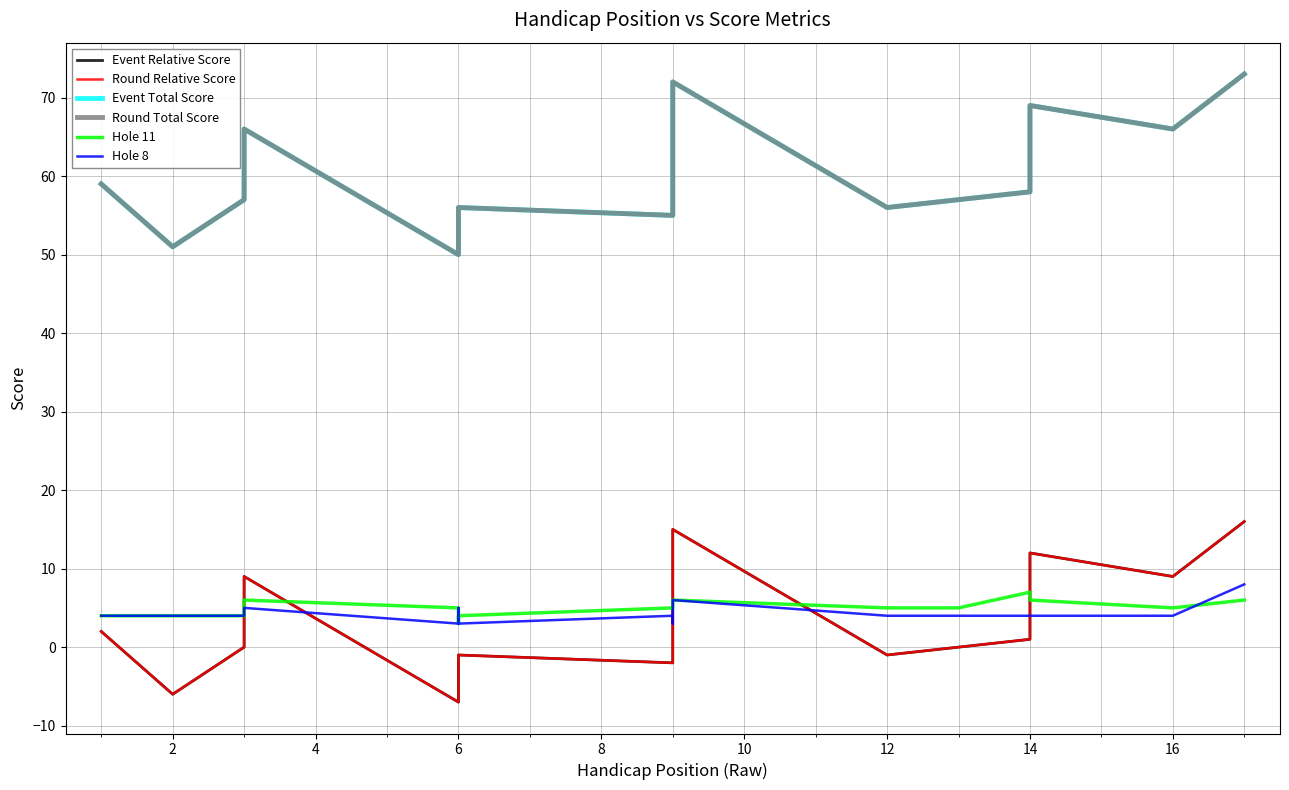

Reading left to right, transcribe all the data shown in this chart.

Event Relative Score: 2	-6	0	1	9	-7	-5	-1	-2	0	15	-1	0	1	12	9	16
Round Relative Score: 2	-6	0	1	9	-7	-5	-1	-2	0	15	-1	0	1	12	9	16
Event Total Score: 59	51	57	58	66	50	52	56	55	57	72	56	57	58	69	66	73
Round Total Score: 59	51	57	58	66	50	52	56	55	57	72	56	57	58	69	66	73
Hole 11: 4	4	4	5	6	5	3	4	5	5	6	5	5	7	6	5	6
Hole 8: 4	4	4	4	5	3	5	3	4	3	6	4	4	4	4	4	8